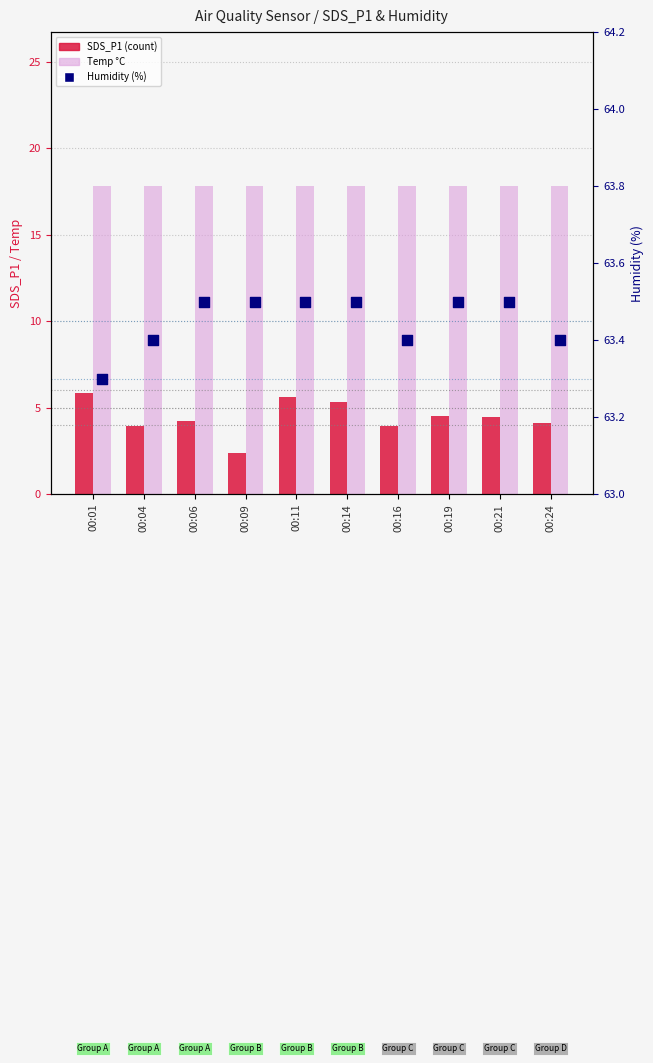

Which series has the widest spread of Y values?

SDS_P1